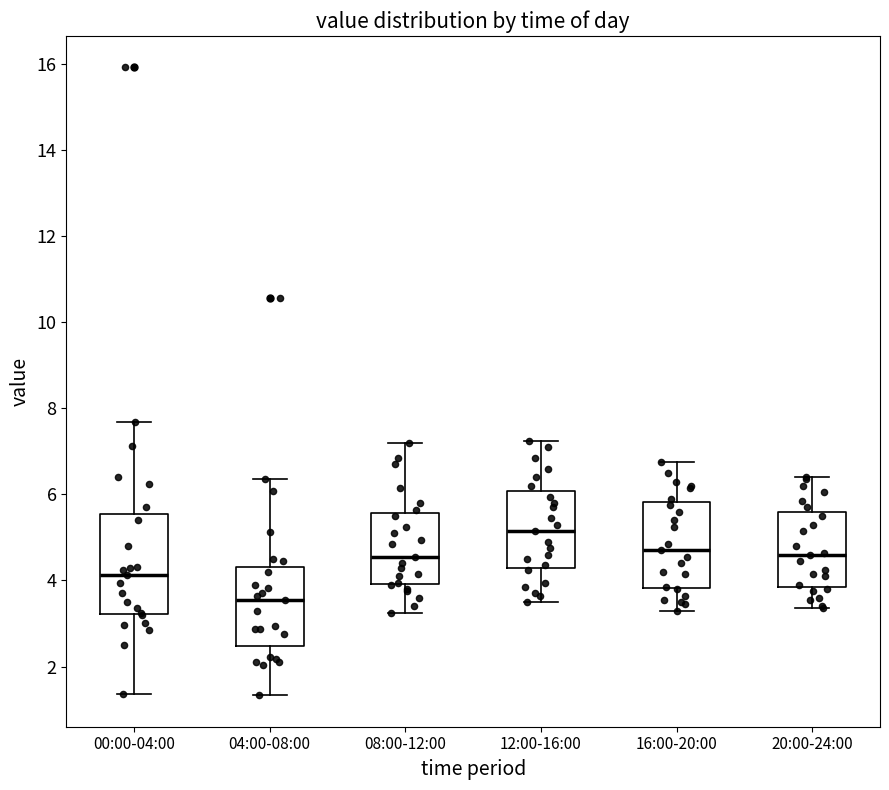

Comparing the boxes themselves (not the whiskers), which one is the tallest?

00:00-04:00